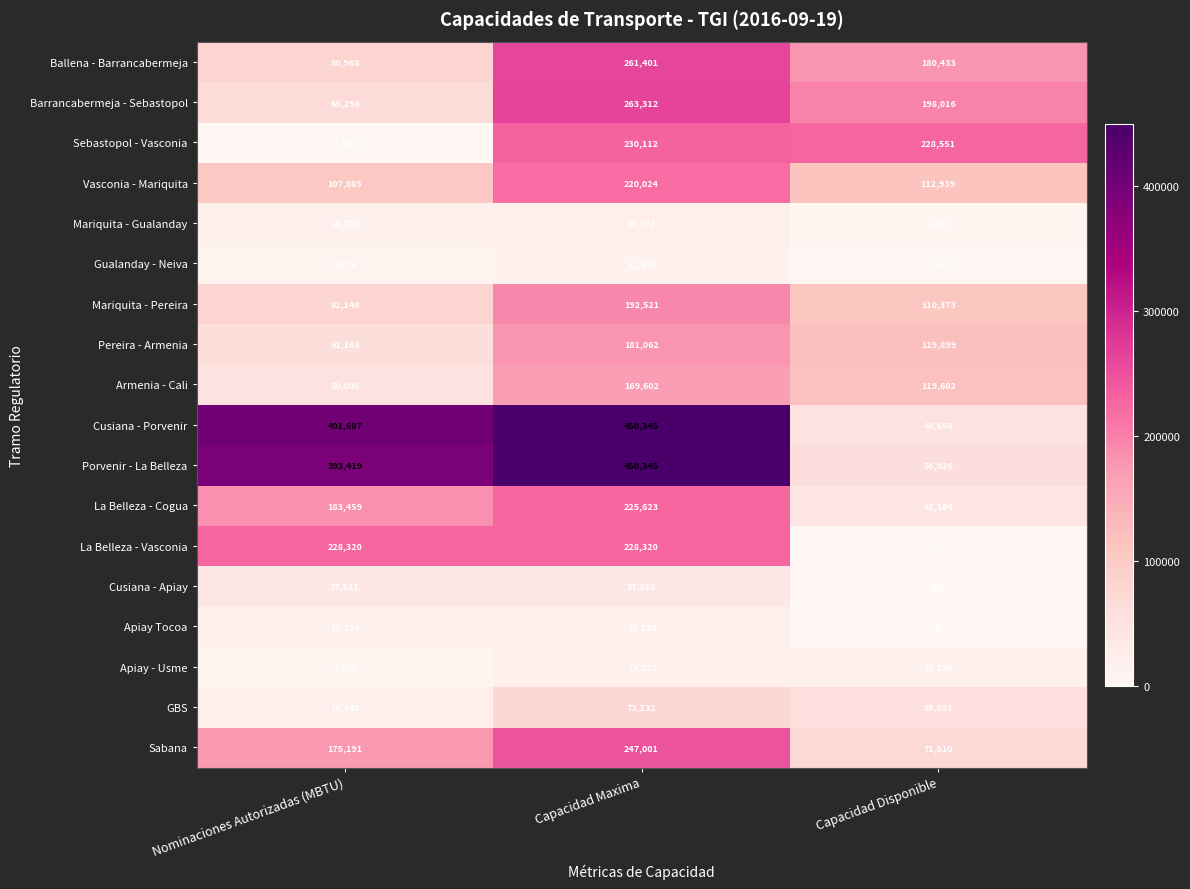

Rank the categories by La Belleza - Cogua value from highest to lowest.

Capacidad Maxima, Nominaciones Autorizadas (MBTU), Capacidad Disponible